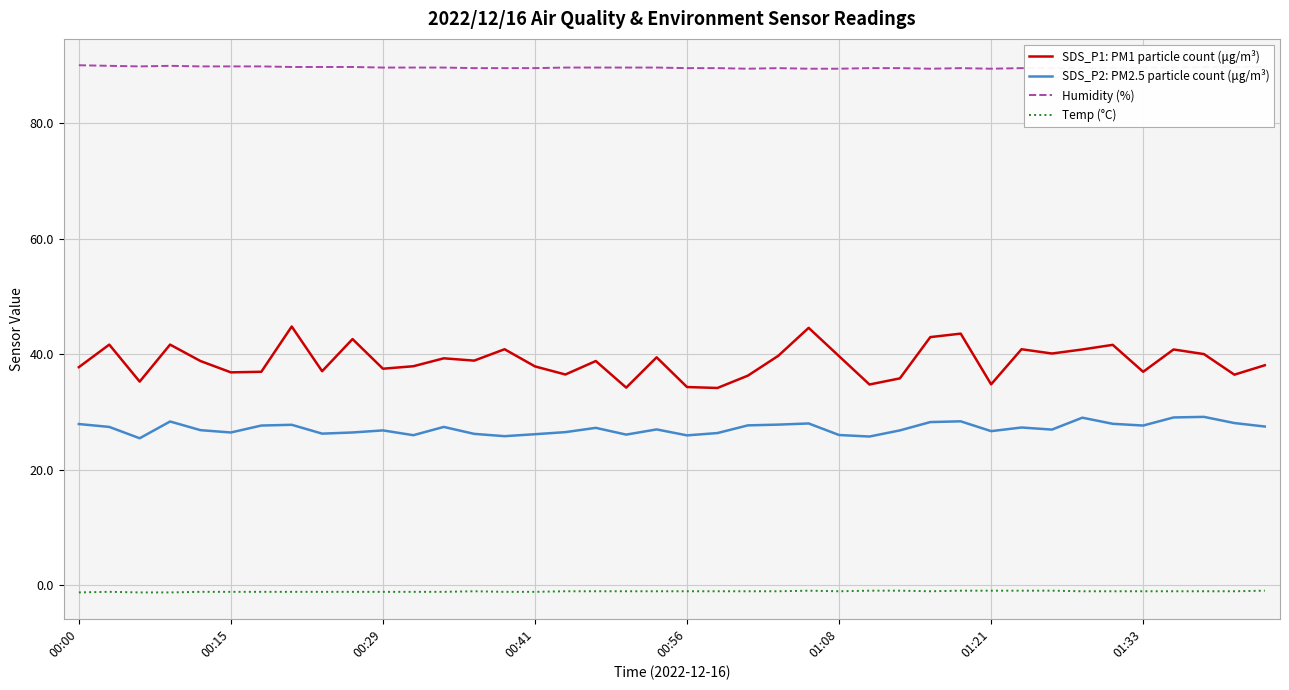

What is the highest value of the Humidity (%) series?

90.0